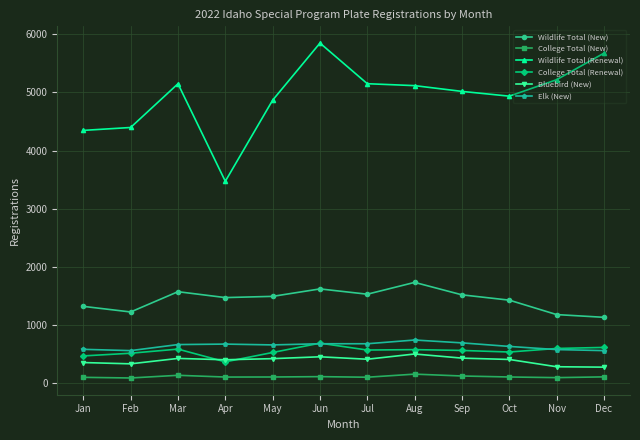

True or false: Wildlife Total (New) and College Total (Renewal) intersect in this chart.

False